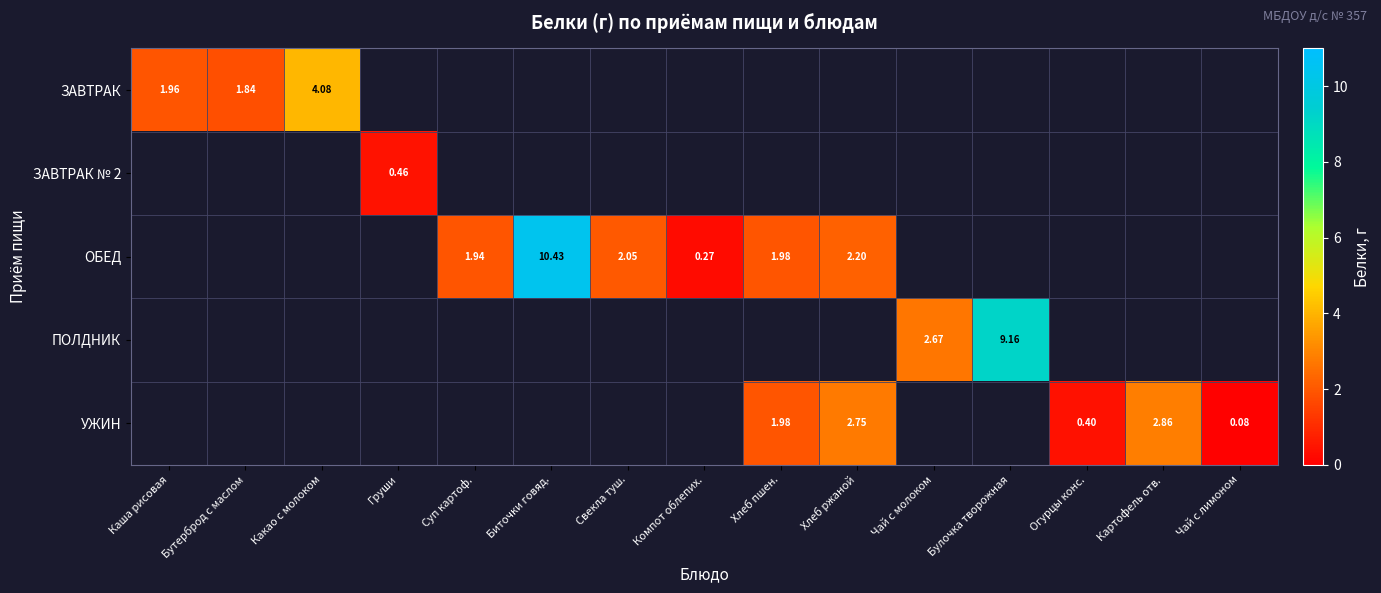

Is the value of УЖИН at Картофель отв. greater than the value of ОБЕД at Хлеб пшен.?

Yes